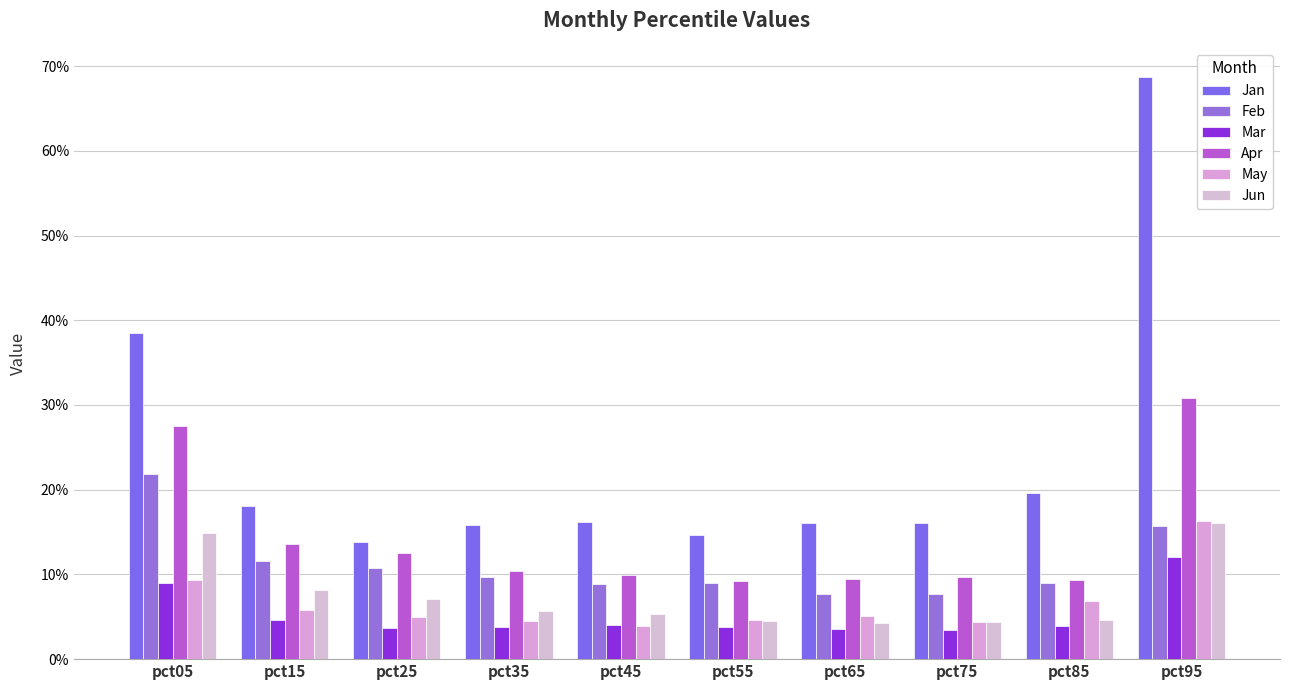

The Feb series shows 0.1 at pct35. True or false?

True